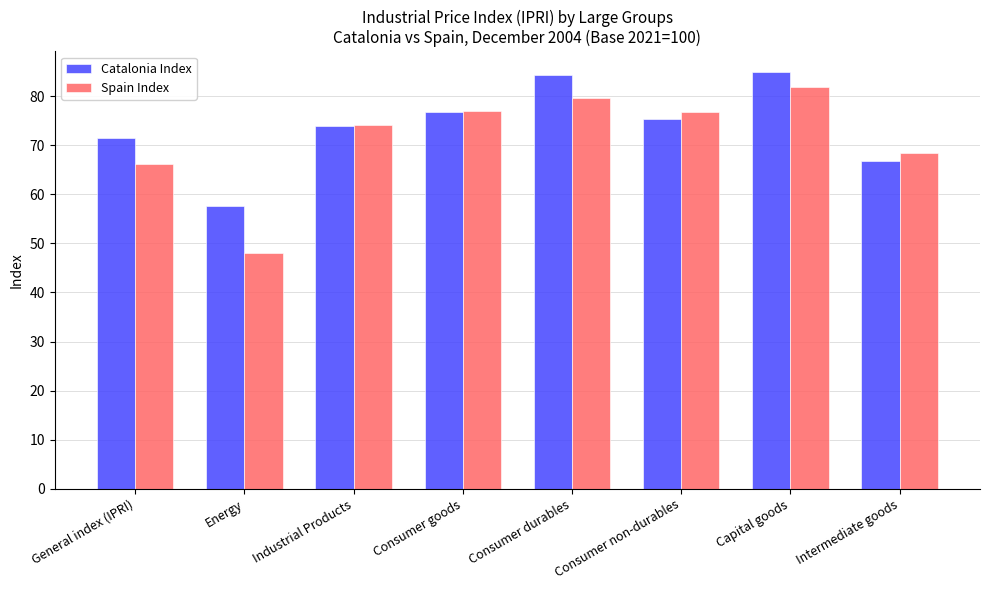

What is the minimum value for Catalonia Index?

57.6